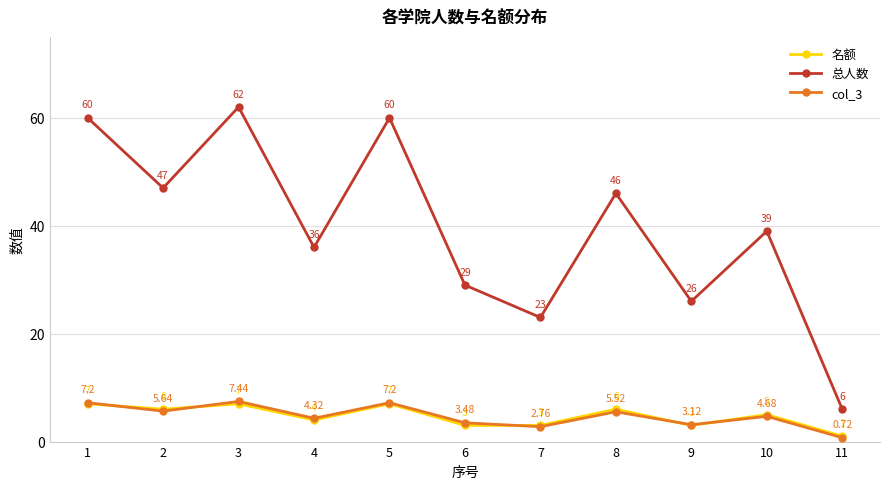

What is the difference between the second highest and second lowest values in the 总人数 series?

37.0